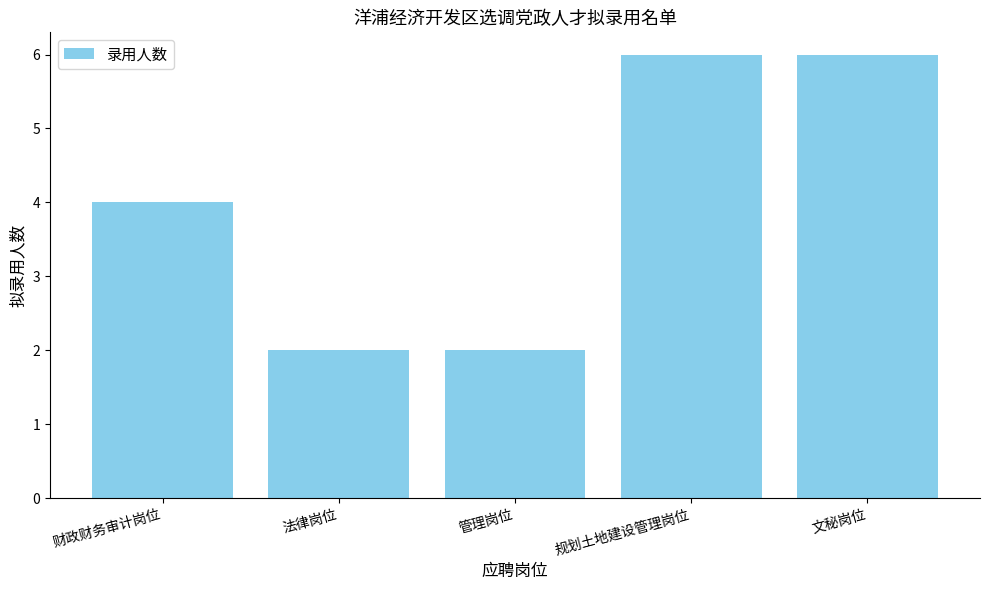

The chart shows a value of 1 at 法律岗位. True or false?

False